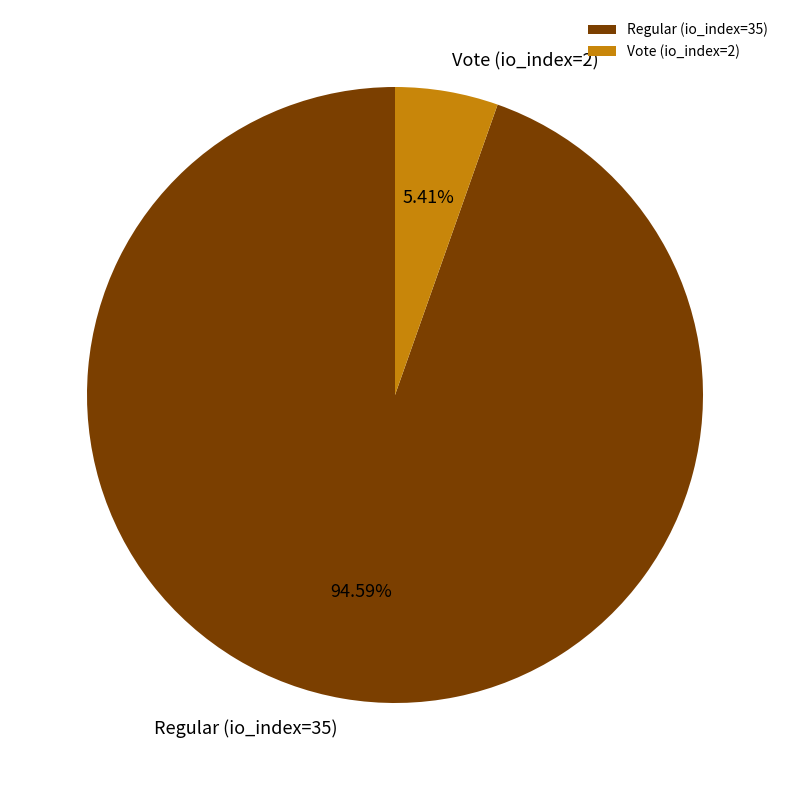

Is it true that Regular (io_index=35) is 95% of the pie?

True